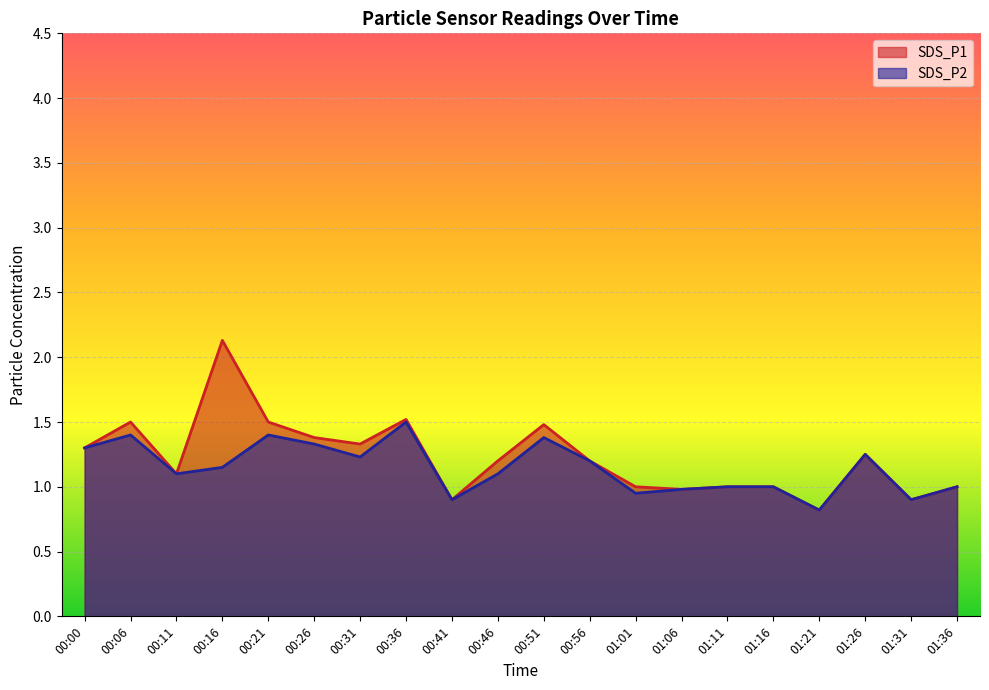

What is the highest value of the SDS_P1 series?

2.1